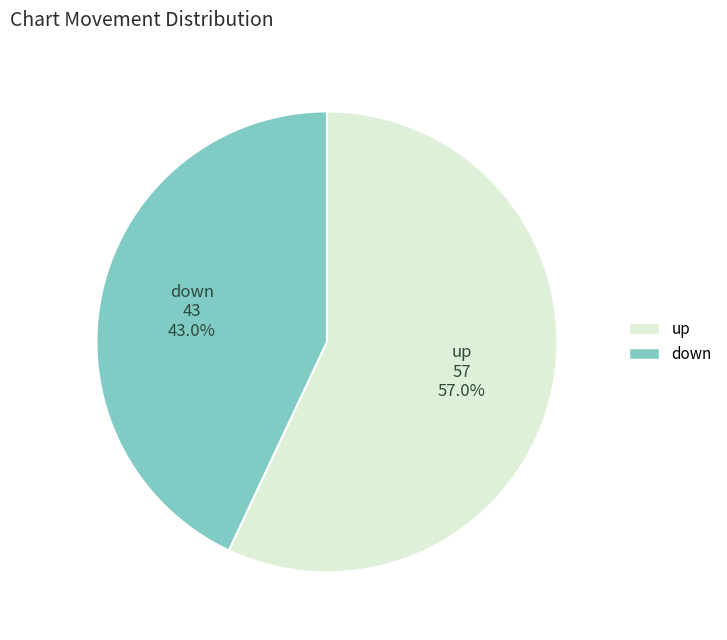

To the nearest percent, what percentage of the pie is down?

43%